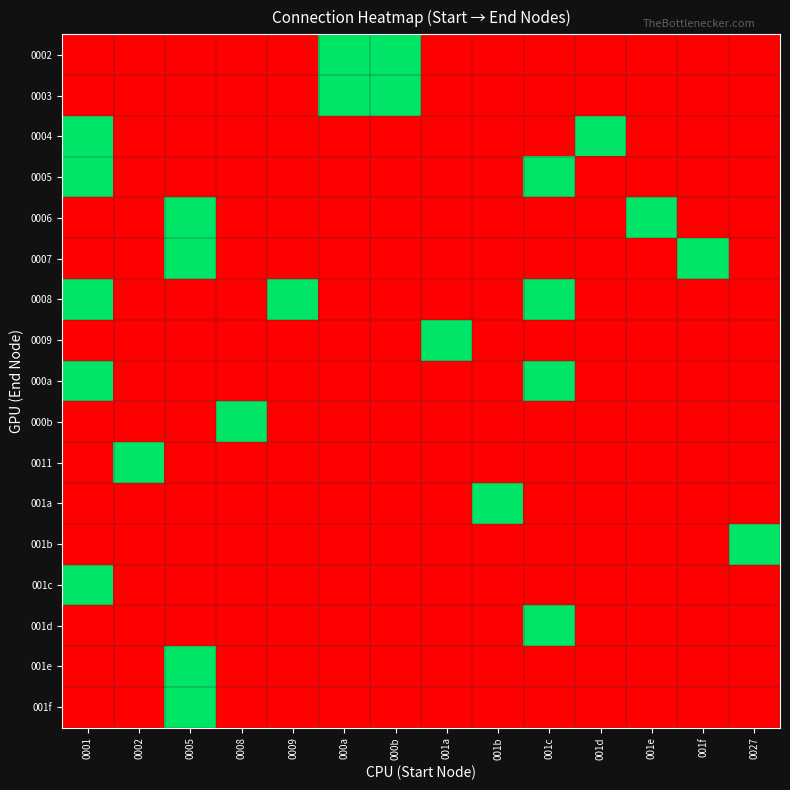

Rank the series at 000b from highest to lowest value.

0002, 0003, 0004, 0005, 0006, 0007, 0008, 0009, 000a, 000b, 0011, 001a, 001b, 001c, 001d, 001e, 001f